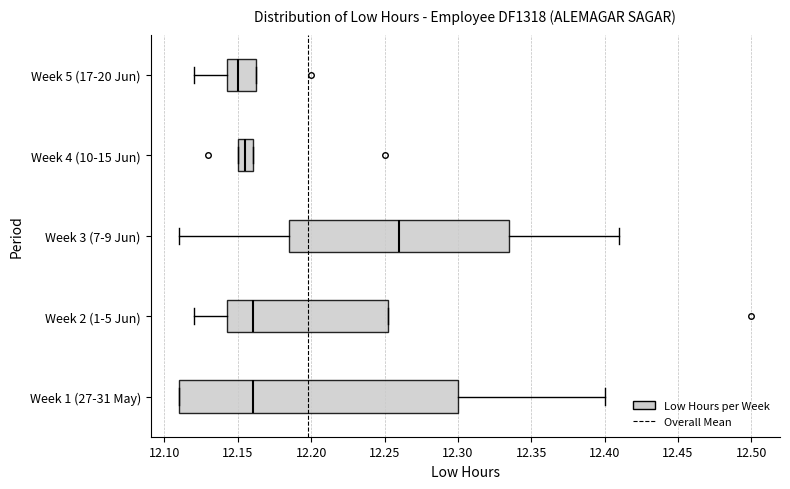

Reading bottom to top, read every box against the x-axis: the position of its median line, the range the box covers, and the ends of its whiskers. The values are not printed on the chart, so give them approximately, as read against the axis.

Week 1 (27-31 May): median 12.160, box 12.110 to 12.300, whiskers 12.110 to 12.400
Week 2 (1-5 Jun): median 12.160, box 12.145 to 12.255, whiskers 12.120 to 12.255
Week 3 (7-9 Jun): median 12.260, box 12.185 to 12.335, whiskers 12.110 to 12.410
Week 4 (10-15 Jun): median 12.155, box 12.150 to 12.160, whiskers 12.150 to 12.160
Week 5 (17-20 Jun): median 12.150, box 12.145 to 12.165, whiskers 12.120 to 12.165